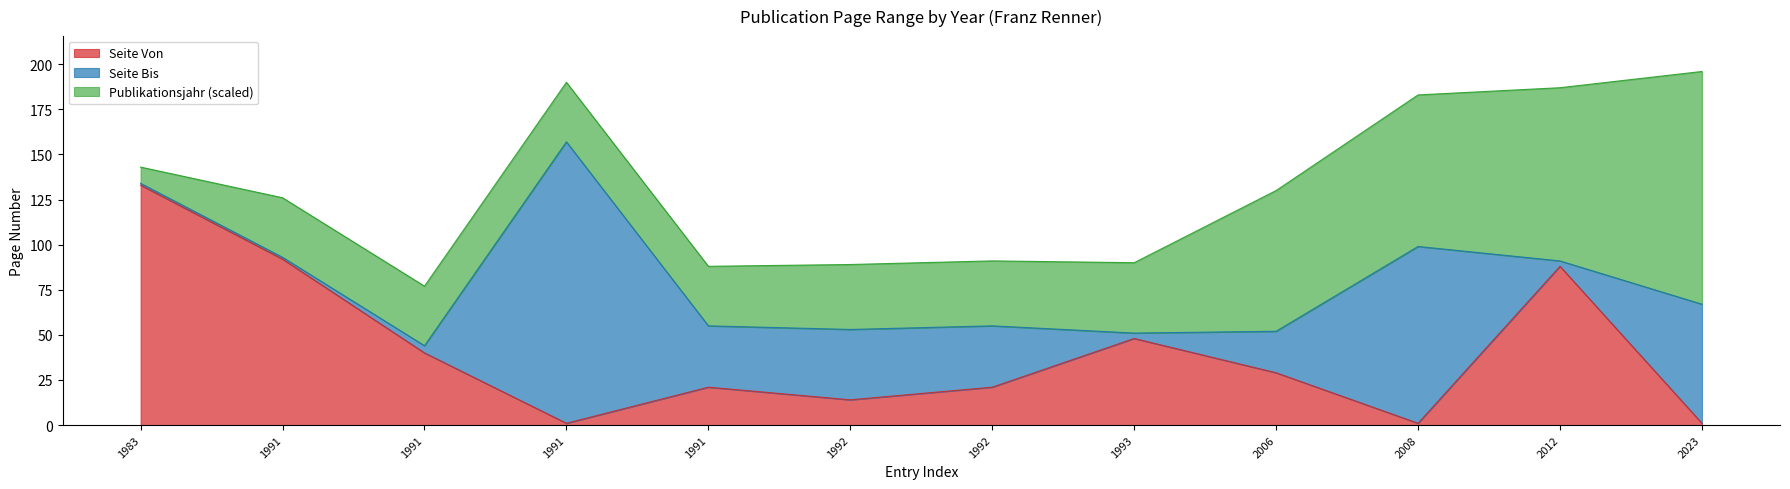

At which label is Seite Bis closest to 100?

2008